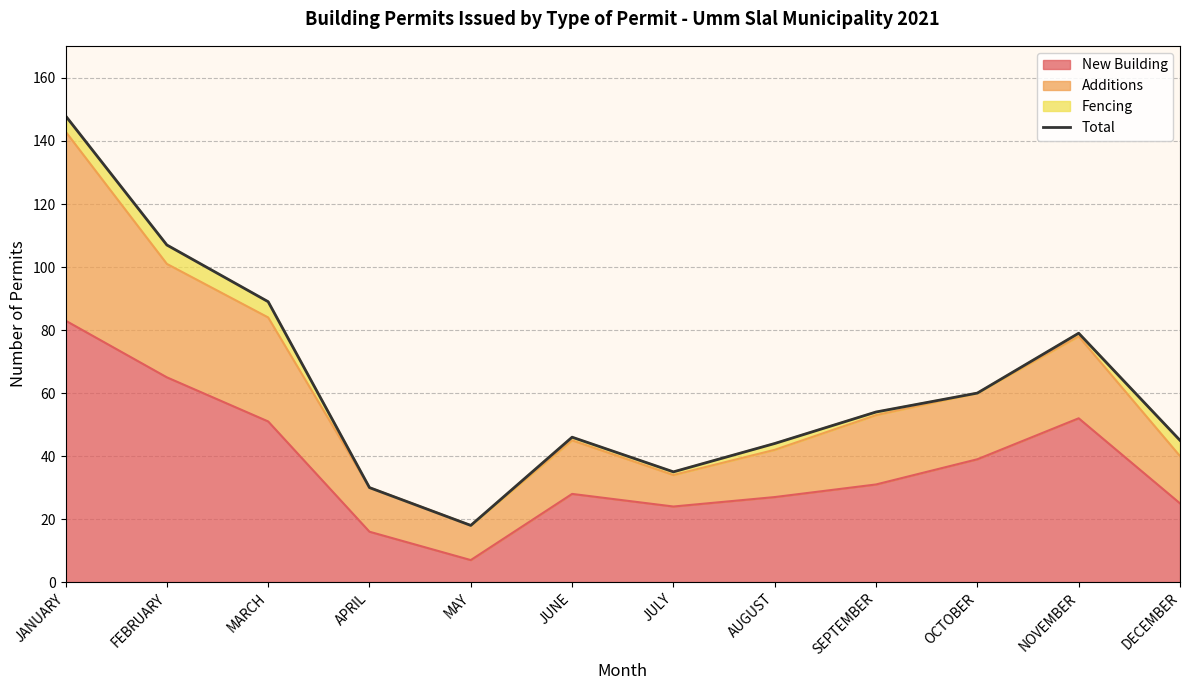

List the labels in order of value, largest first.

JANUARY, FEBRUARY, MARCH, NOVEMBER, OCTOBER, SEPTEMBER, JUNE, DECEMBER, AUGUST, JULY, APRIL, MAY